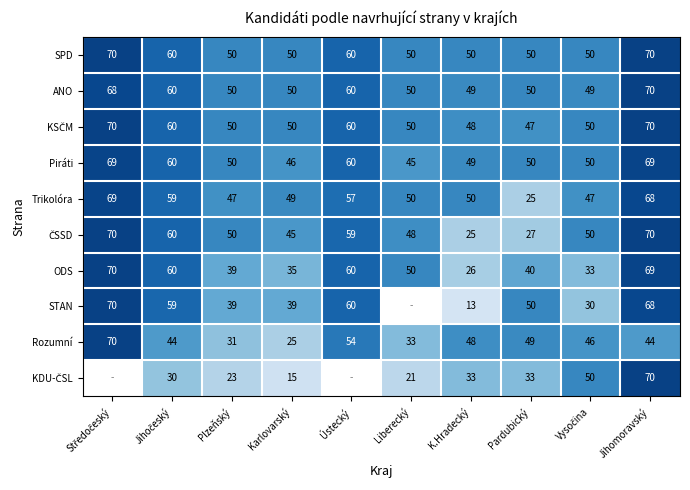

Count the number of categories in the chart.

10